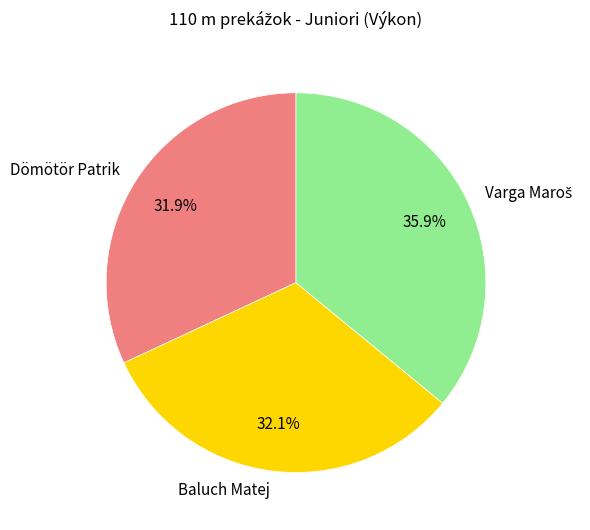

Approximately how many times larger is the value at Baluch Matej compared to Dömötör Patrik?

1.0